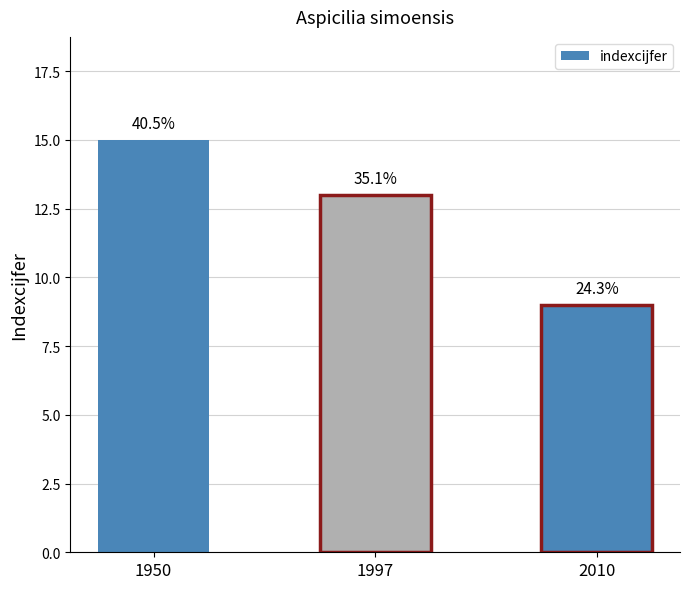

How many values are below 13?

1